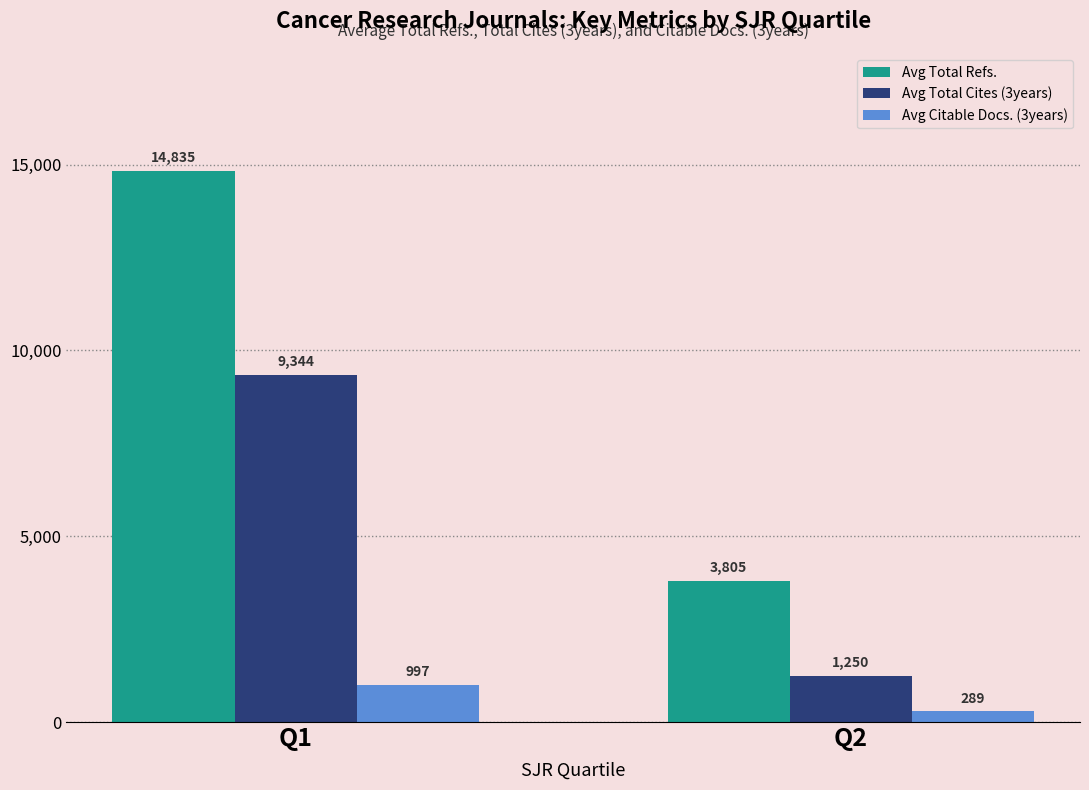

Are the bars grouped side by side (vs. stacked)?

Yes